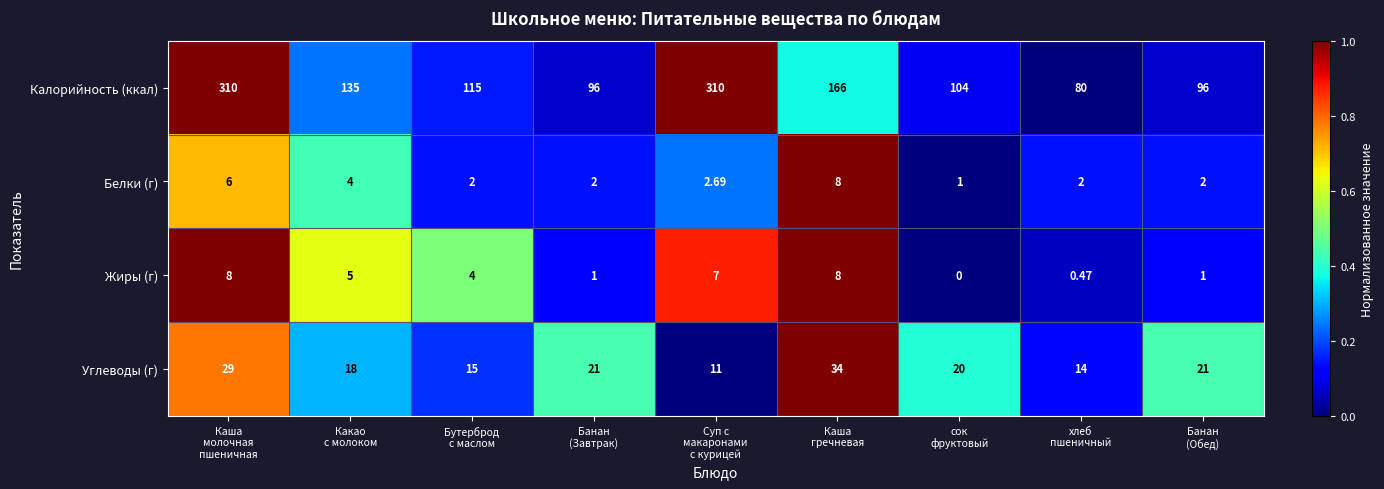

Which series has the largest total across all categories?

Калорийность (ккал)